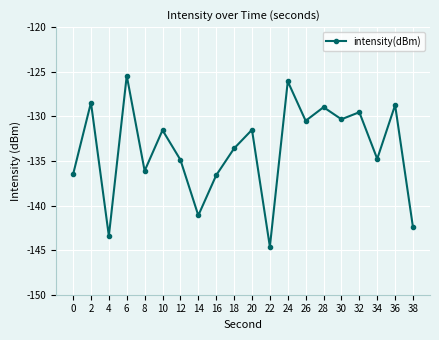

What is the value of the 11th point from the left?

-131.5